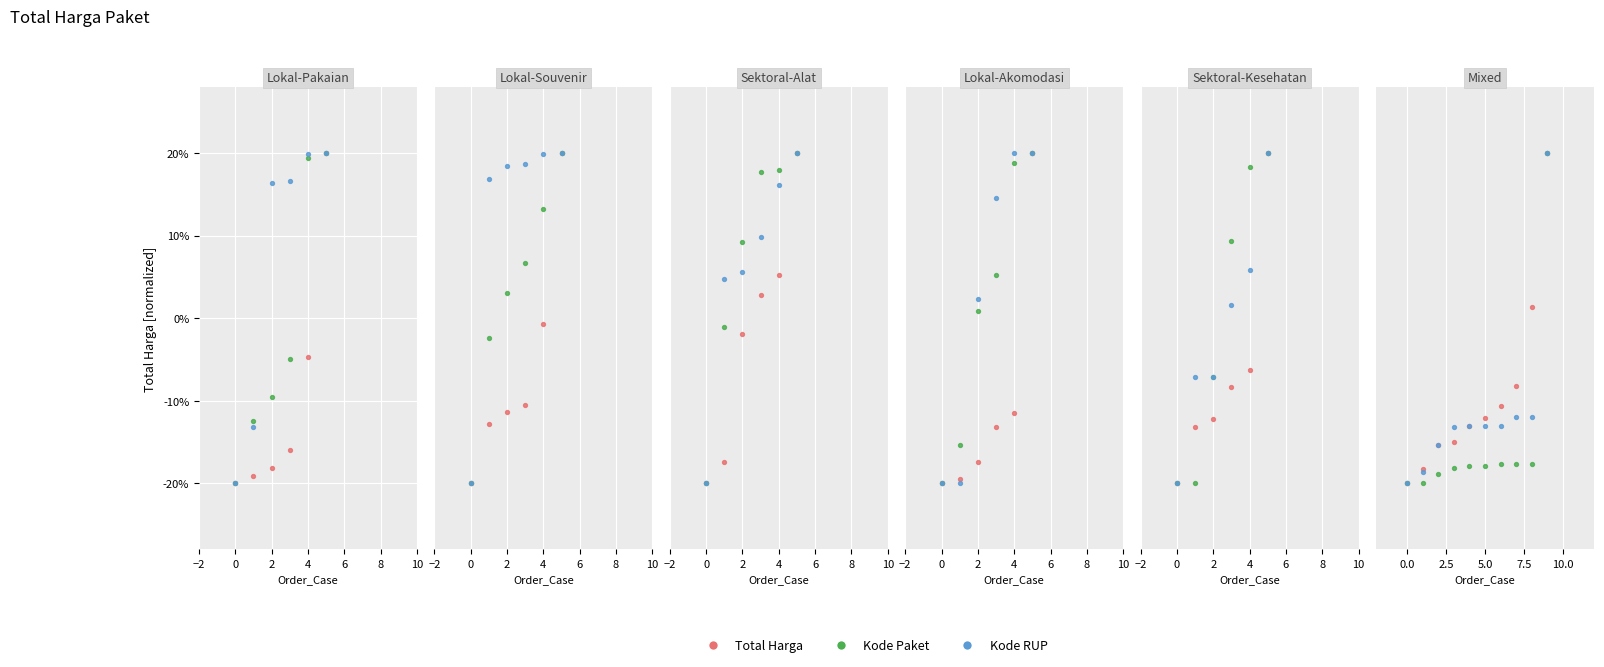

What are all the series names shown in the legend?

Total Harga, Kode Paket, Kode RUP